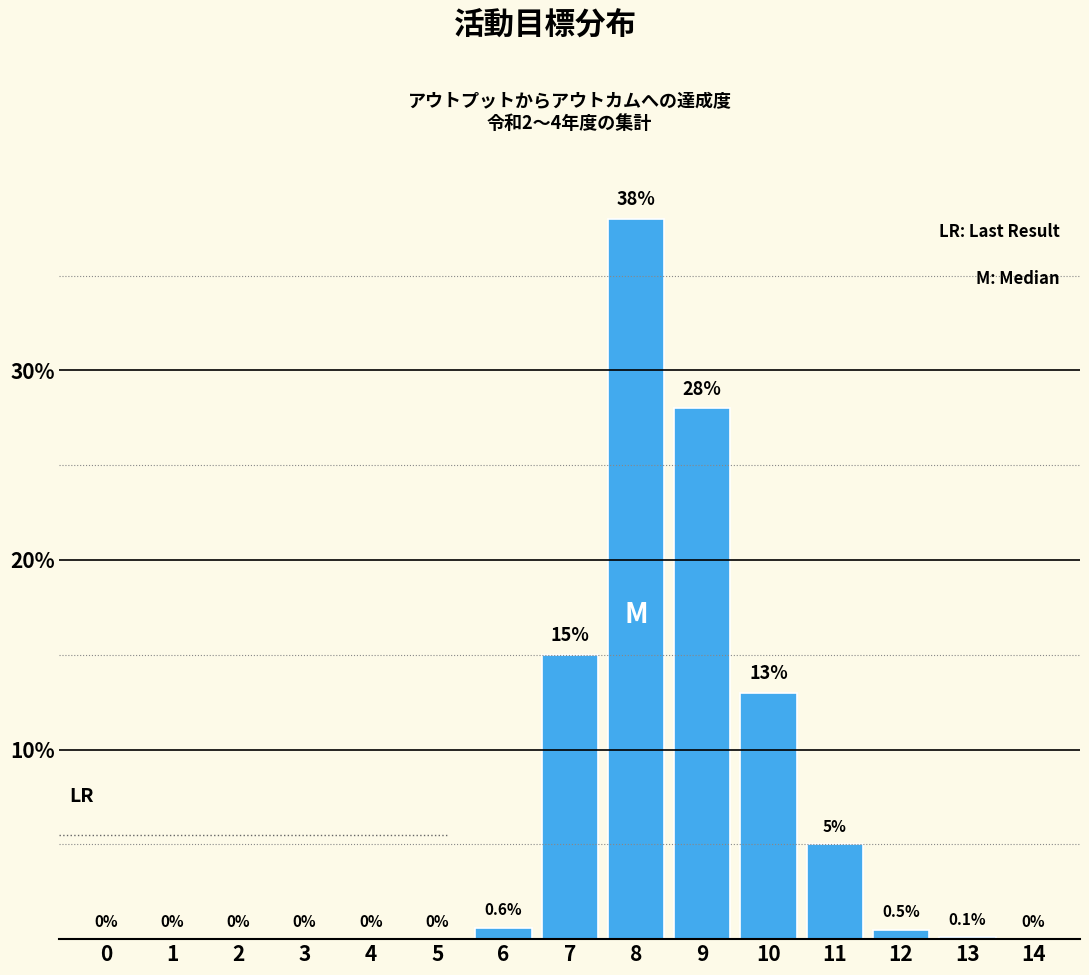

Reading left to right, list all the values displayed in this chart.

0=0.0	1=0.0	2=0.0	3=0.0	4=0.0	5=0.0	6=0.6	7=15.0	8=38.0	9=28.0	10=13.0	11=5.0	12=0.5	13=0.1	14=0.0